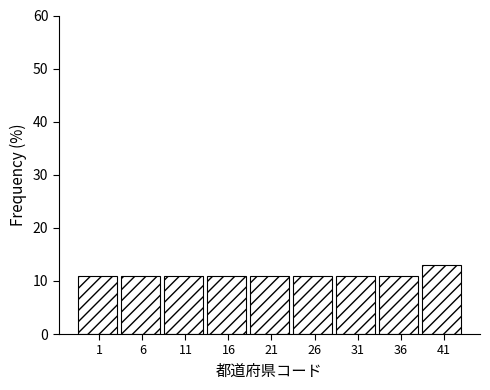

Reading right to left, what are all the values shown in this chart?

41=13.0	36=10.9	31=10.9	26=10.9	21=10.9	16=10.9	11=10.9	6=10.9	1=10.9